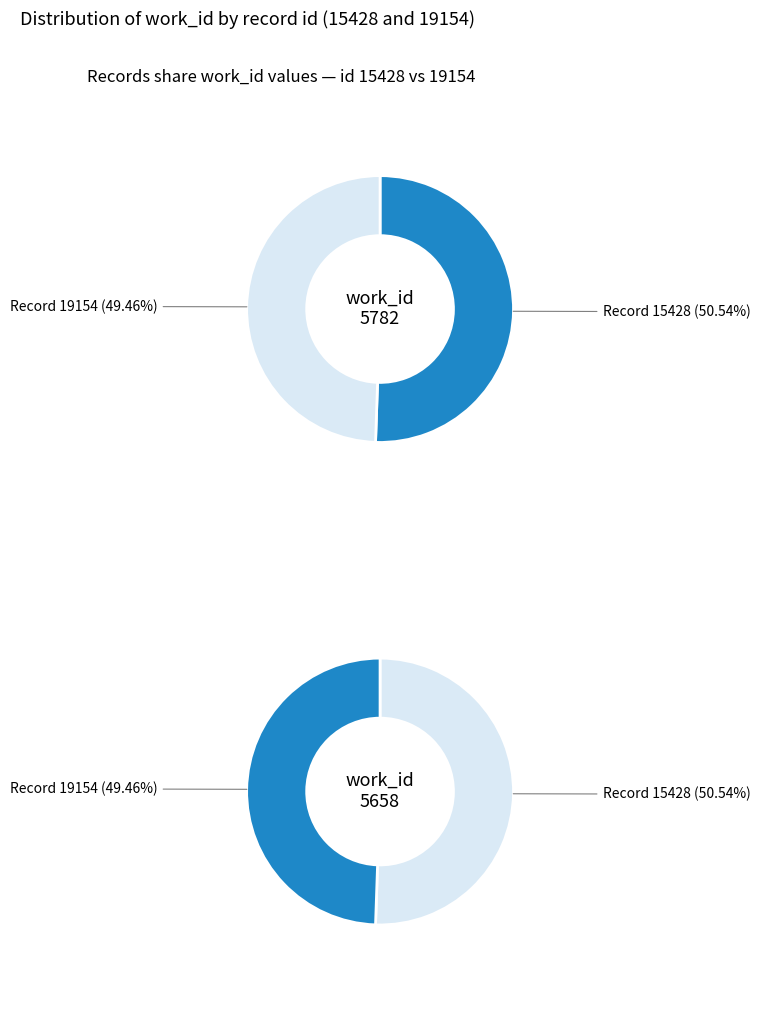

Count the number of slices in the pie.

2